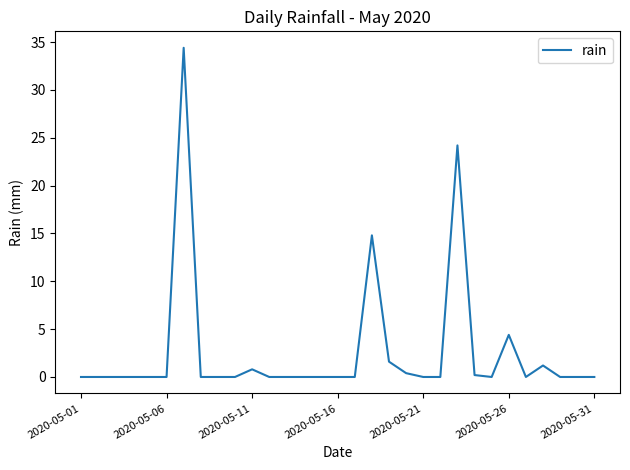

How many lines are shown in the chart?

1